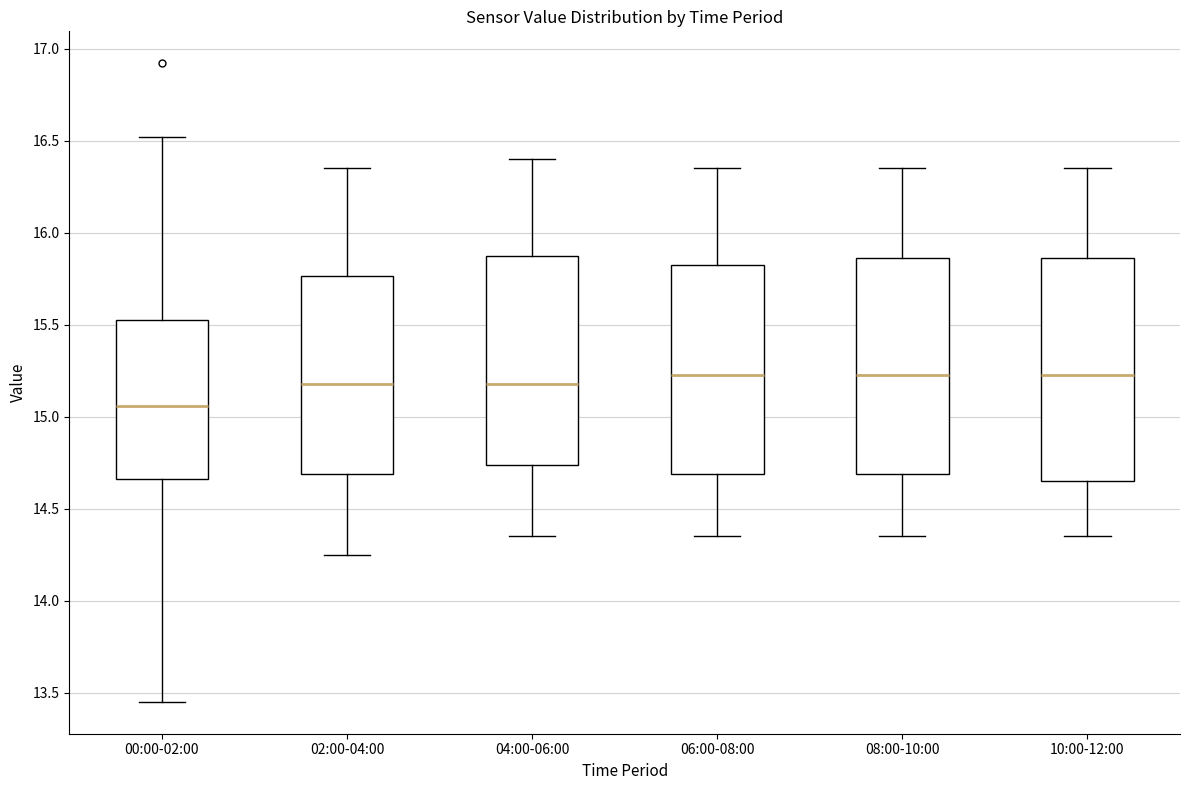

Reading left to right, read every box against the y-axis: the position of its median line, the range the box covers, and the ends of its whiskers. The values are not printed on the chart, so give them approximately, as read against the axis.

00:00-02:00: median 15.05, box 14.65 to 15.55, whiskers 13.45 to 16.50
02:00-04:00: median 15.20, box 14.70 to 15.75, whiskers 14.25 to 16.35
04:00-06:00: median 15.20, box 14.75 to 15.90, whiskers 14.35 to 16.40
06:00-08:00: median 15.25, box 14.70 to 15.85, whiskers 14.35 to 16.35
08:00-10:00: median 15.25, box 14.70 to 15.85, whiskers 14.35 to 16.35
10:00-12:00: median 15.25, box 14.65 to 15.85, whiskers 14.35 to 16.35